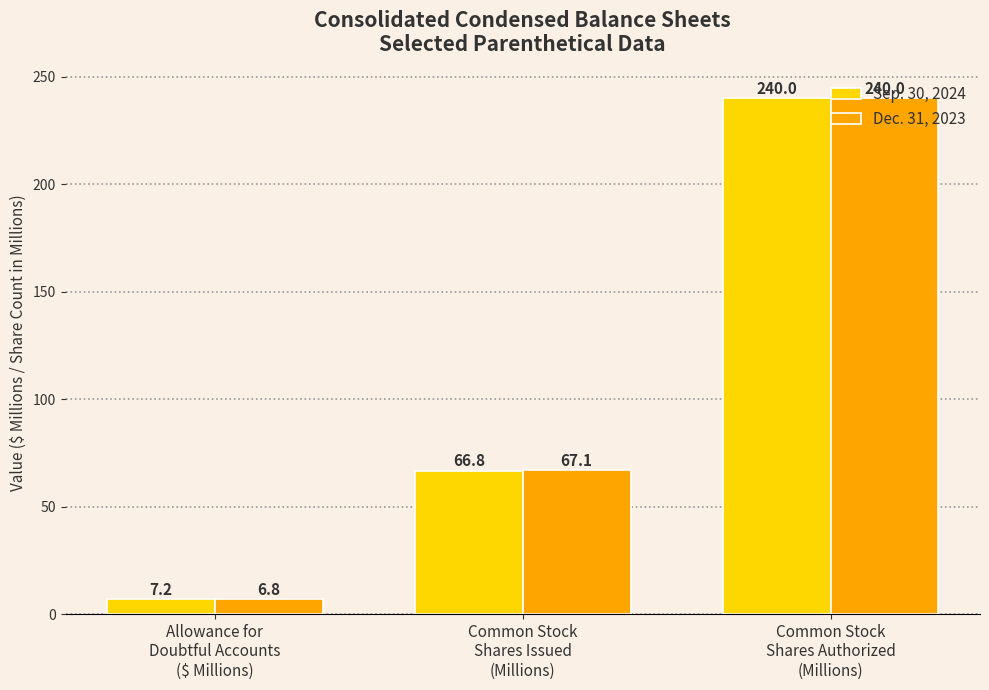

Reading right to left, transcribe all the data shown in this chart.

Sep. 30, 2024: 240.0	66.8	7.2
Dec. 31, 2023: 240.0	67.1	6.8